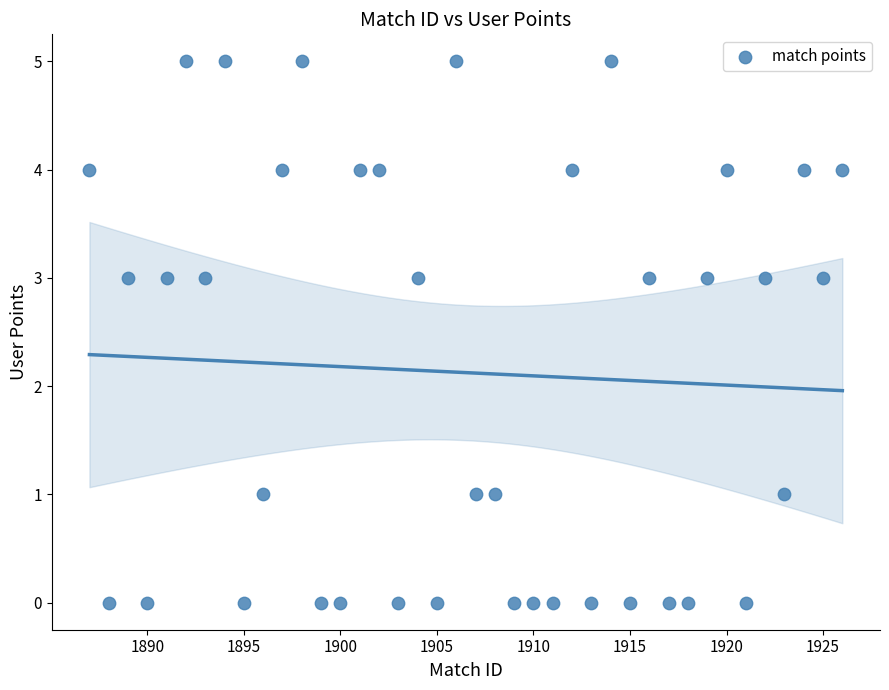

What is the range of Y values (max minus min)?

5